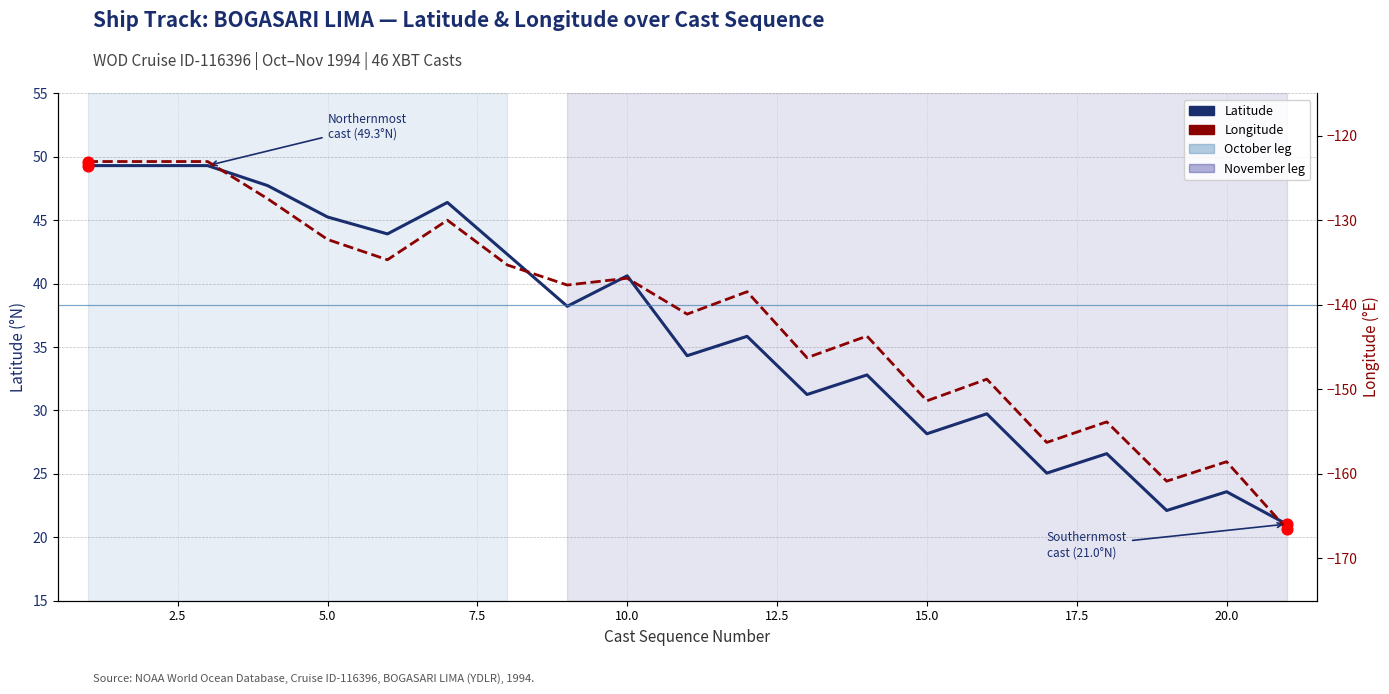

Which series contains the lowest Y value?

Longitude